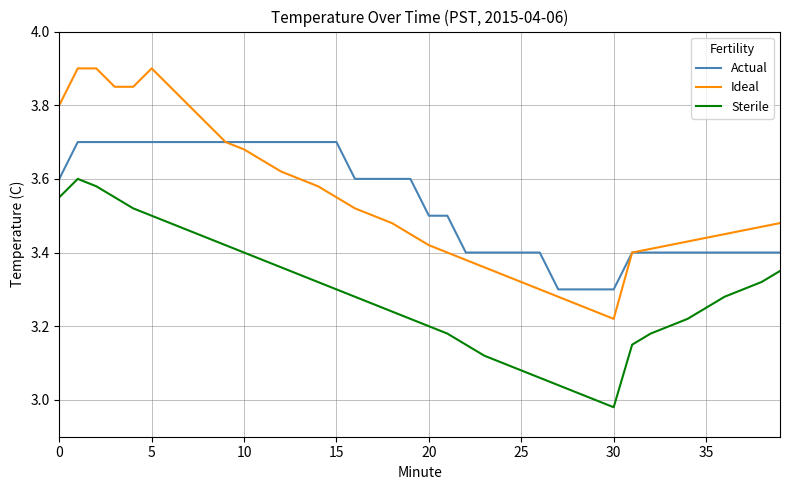

List the series in order of their peak value, lowest first.

Sterile, Actual, Ideal